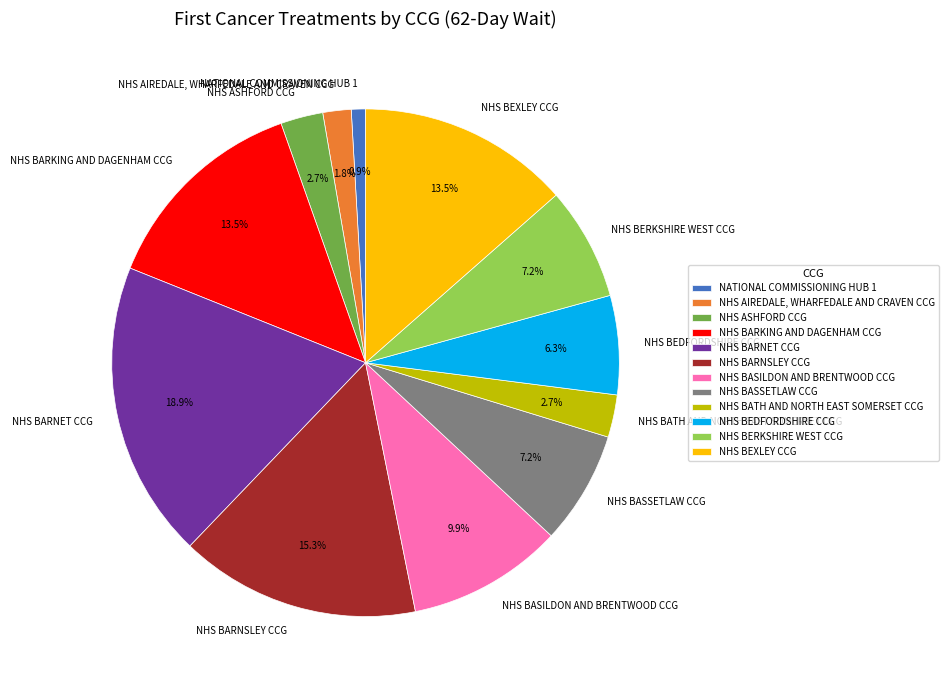

To the nearest percent, what is the average slice percentage?

8%